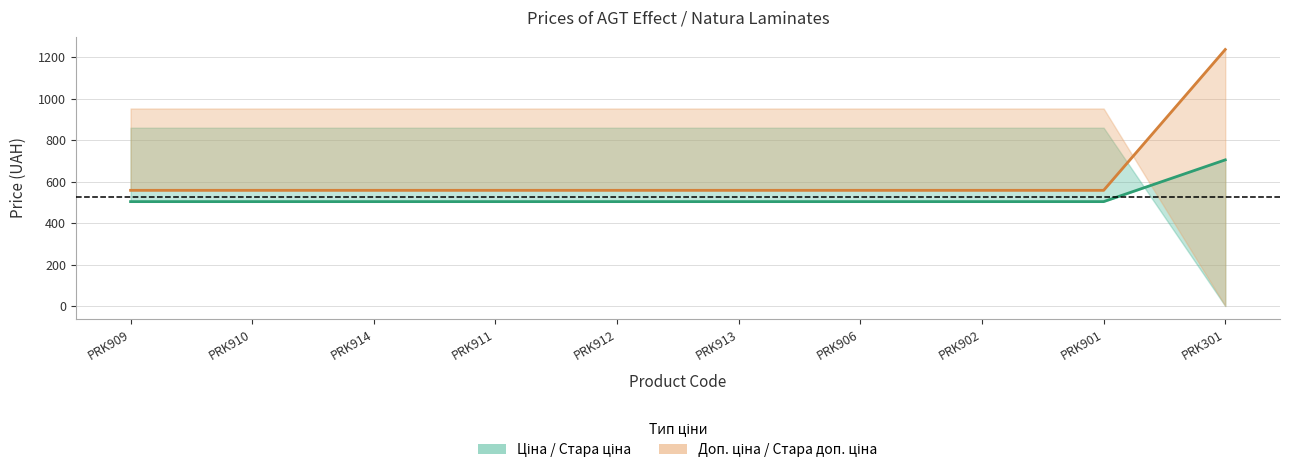

Is this an area chart (filled region under the line)?

No